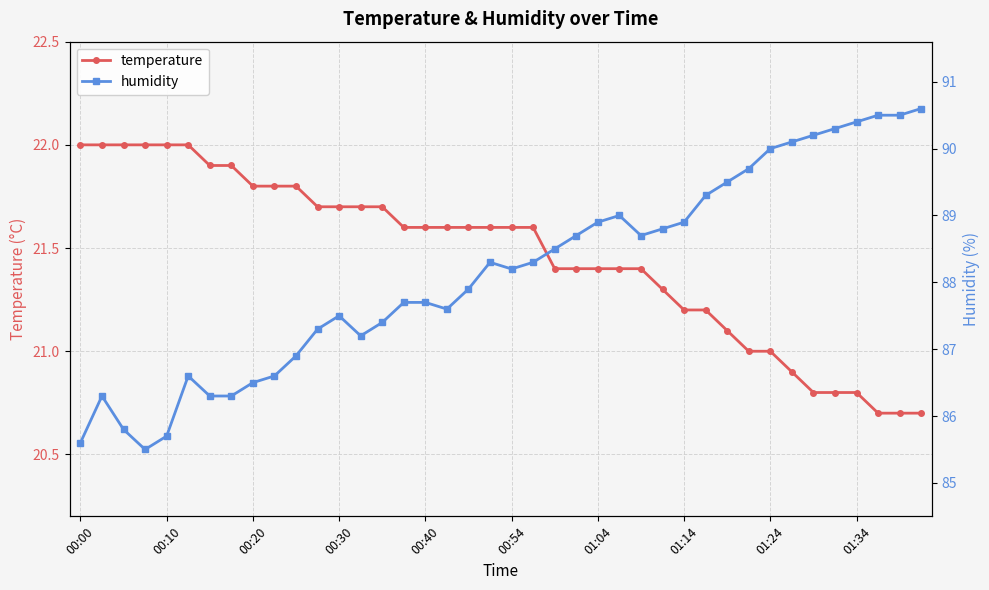

True or false: temperature and humidity cross at least once.

False